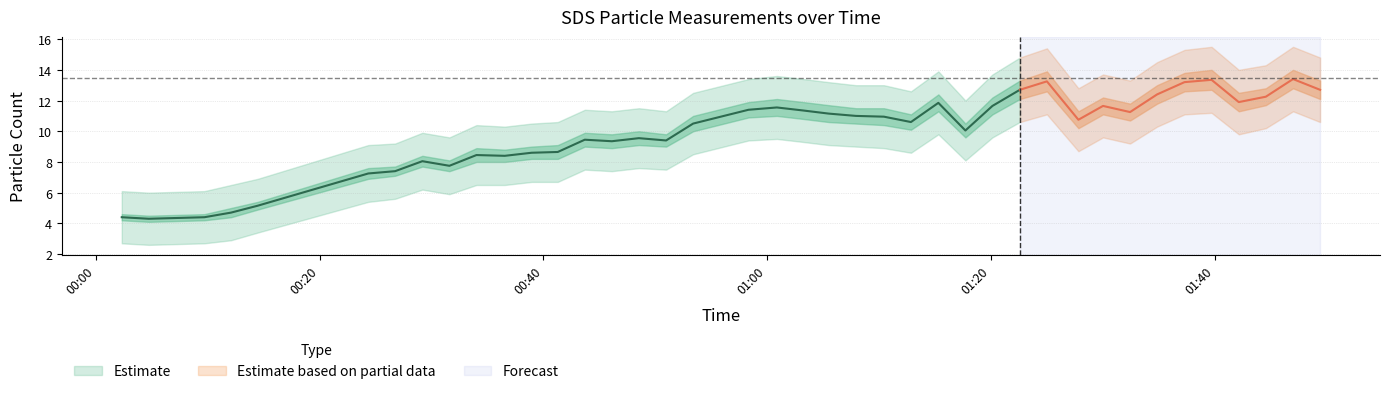

What is the smallest value displayed?

4.1